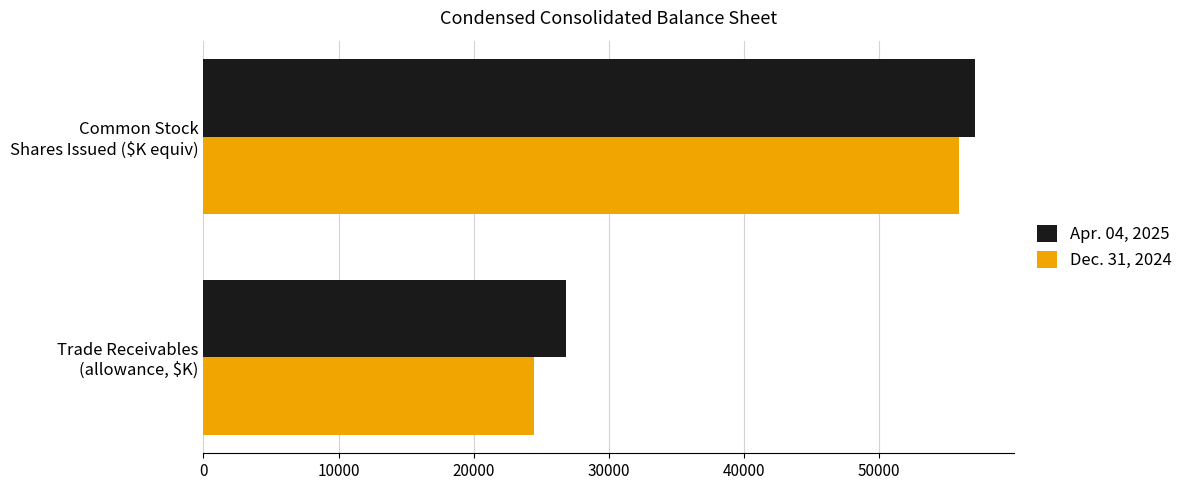

What is the smallest value displayed?

24466